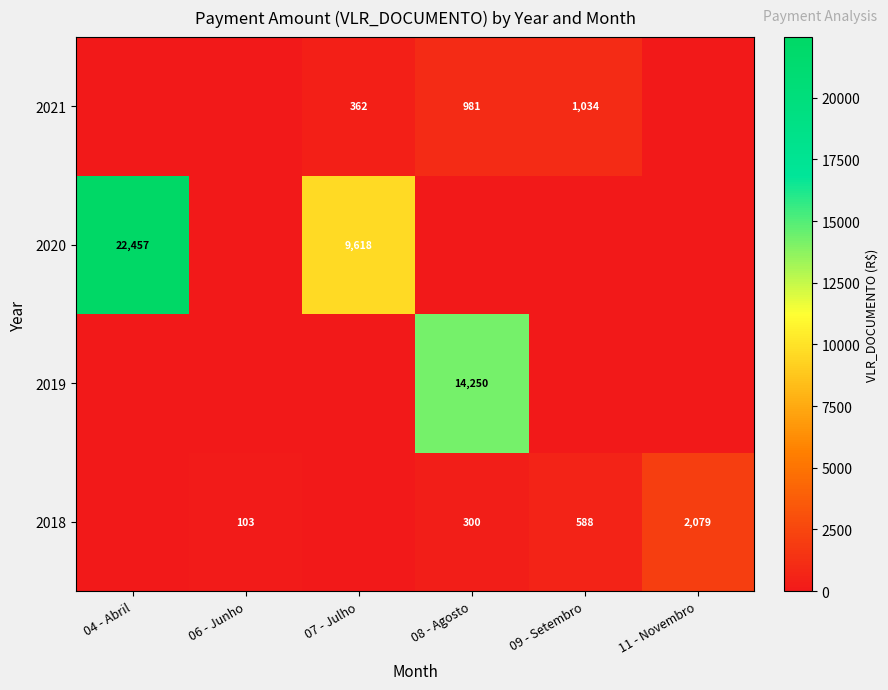

What is the sum of the 2020 values at 04 - Abril and 07 - Julho?

32075